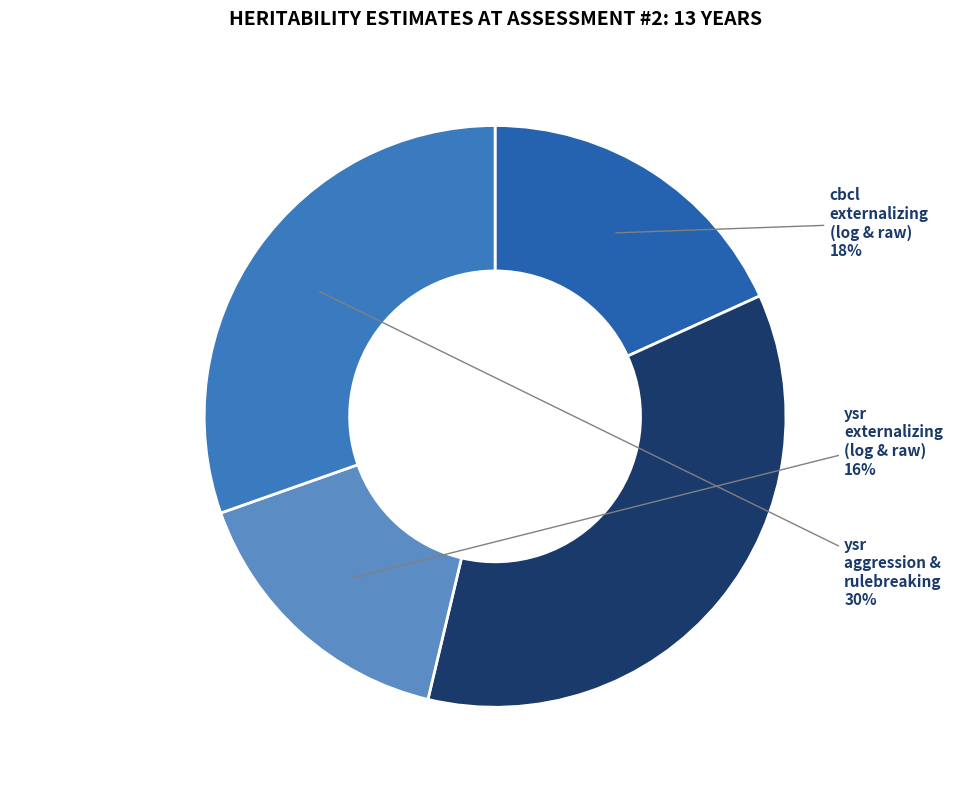

Is there a majority slice in this chart?

No